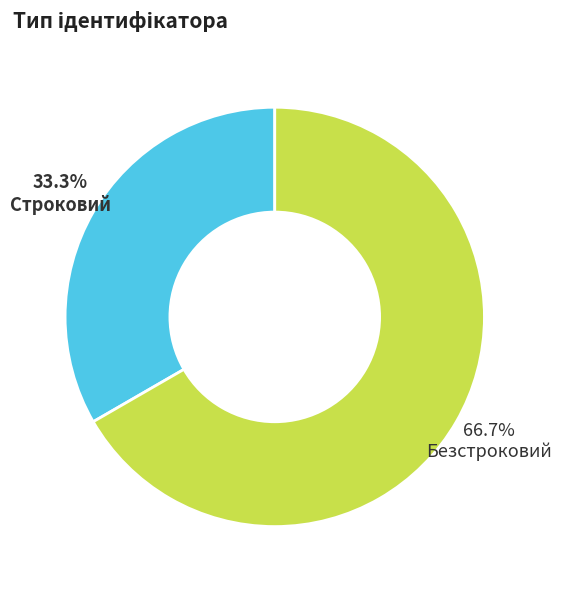

Which slice is the smallest?

Строковий